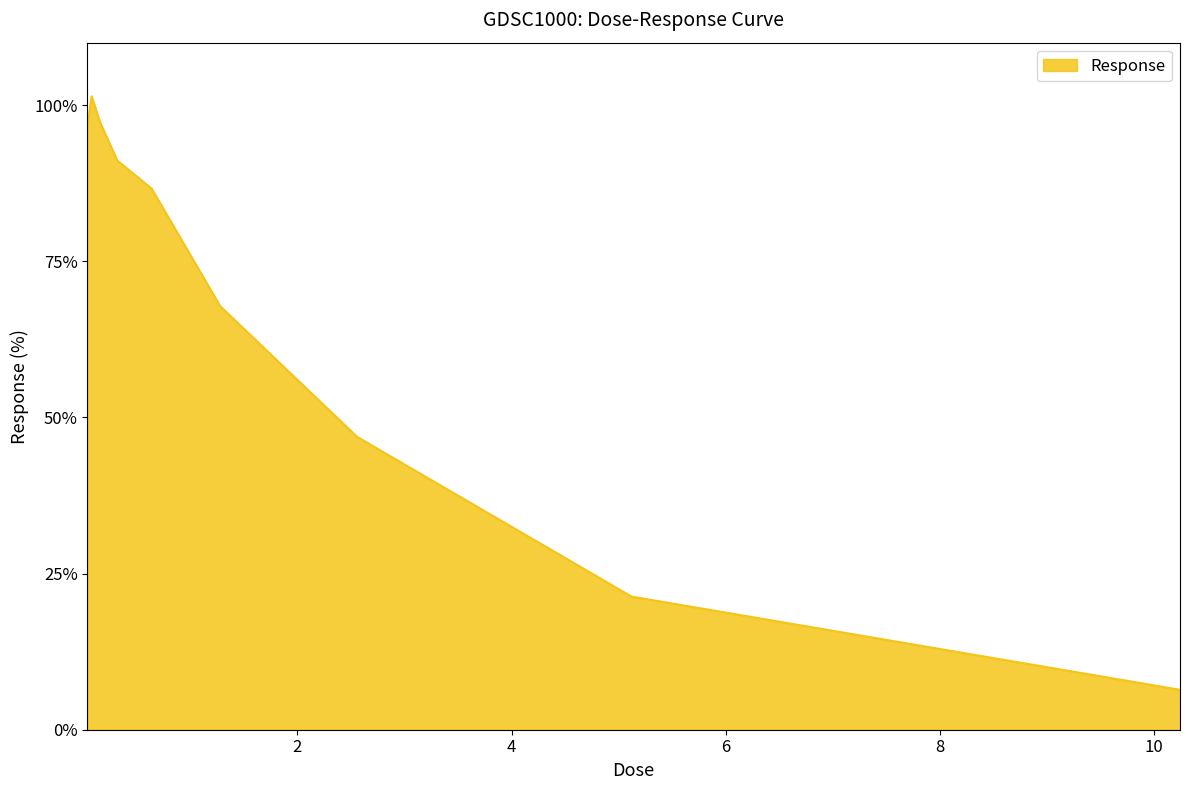

What is the maximum value shown in the chart?

101.4